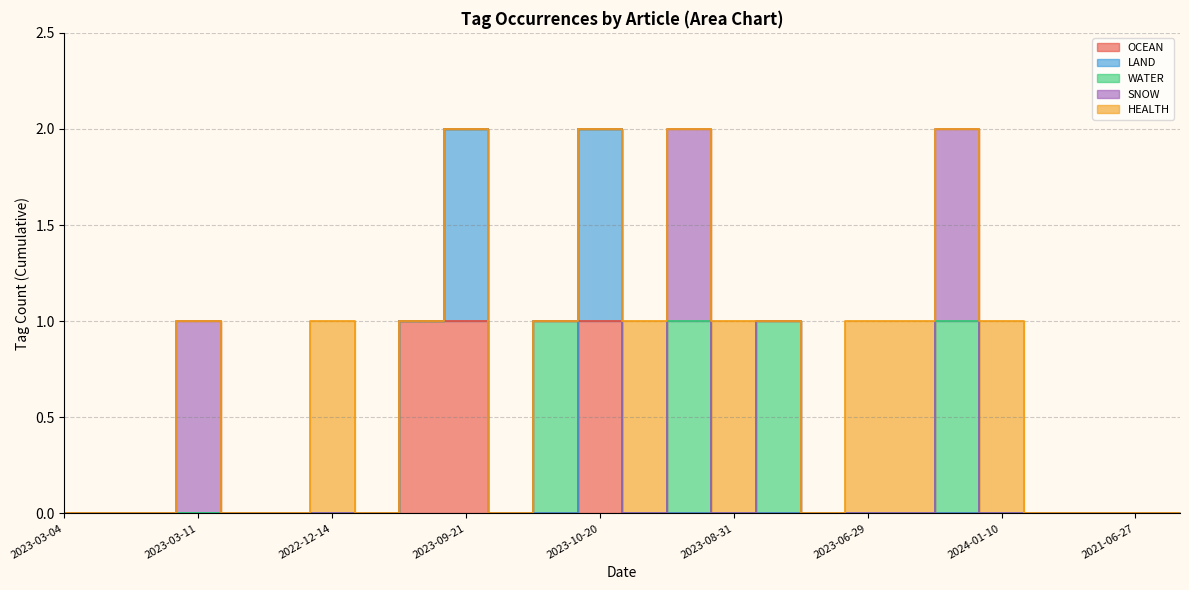

At which label is HEALTH closest to 0?

2023-03-04